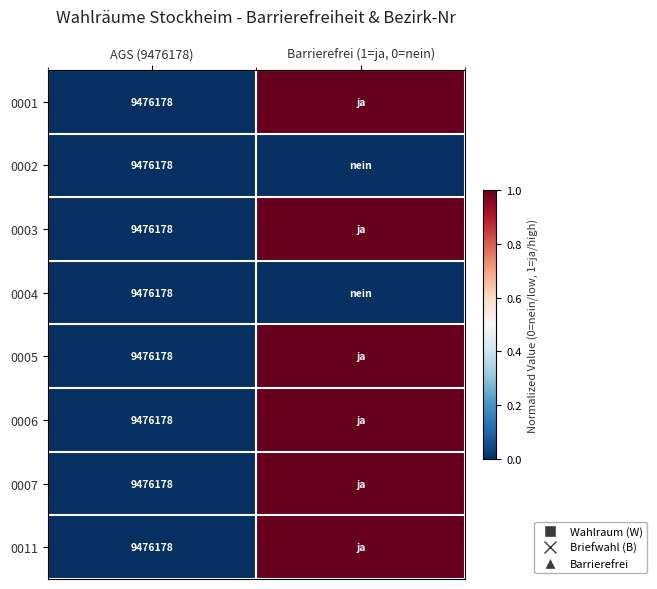

What is the total value across all series at AGS (9476178)?

75809424